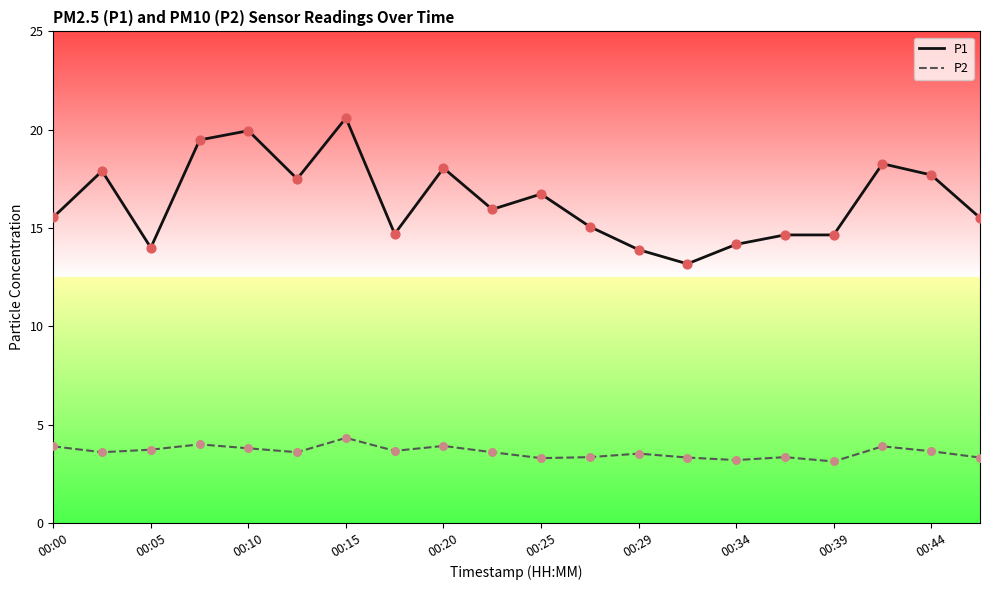

What is the smallest value displayed?

3.1